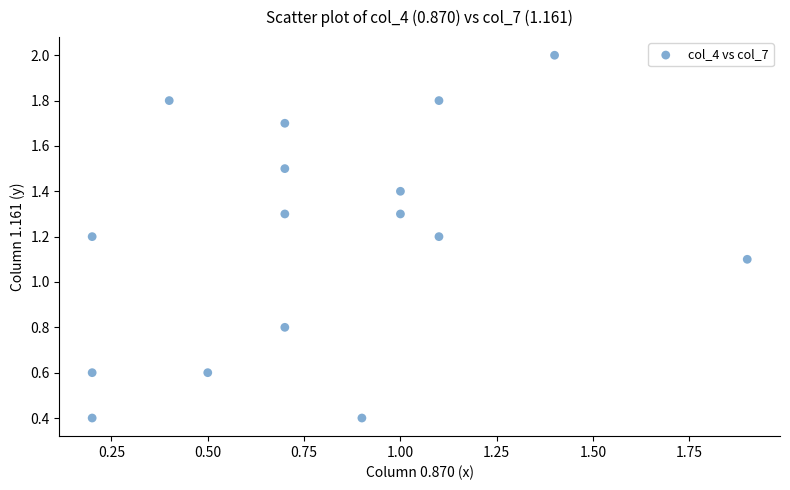

What Y value in the scatter plot is closest to 1?

1.1